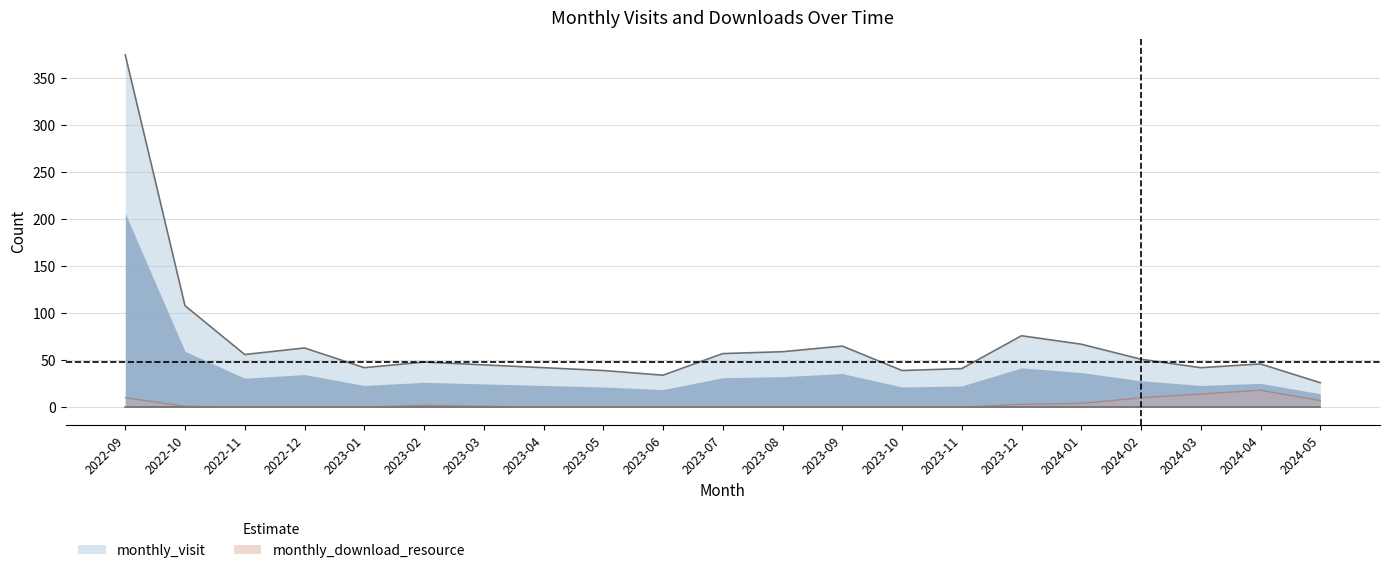

At which category does monthly_download_resource reach its first local peak?

2023-02